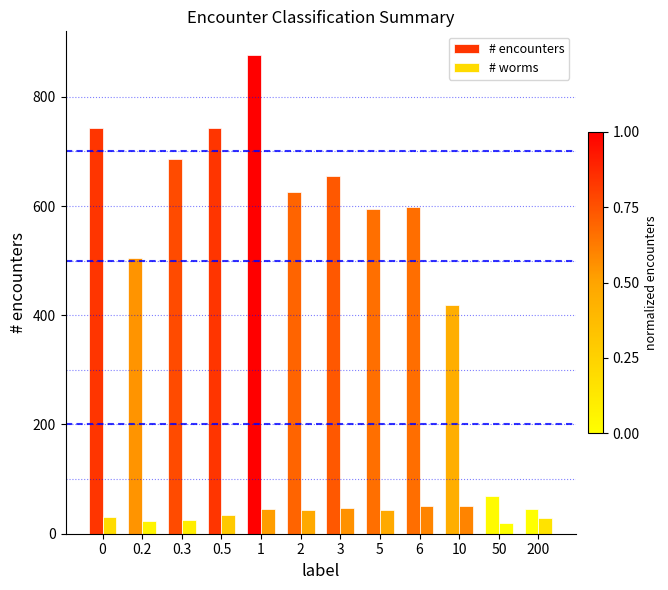

Which series has the largest total across all categories?

# encounters